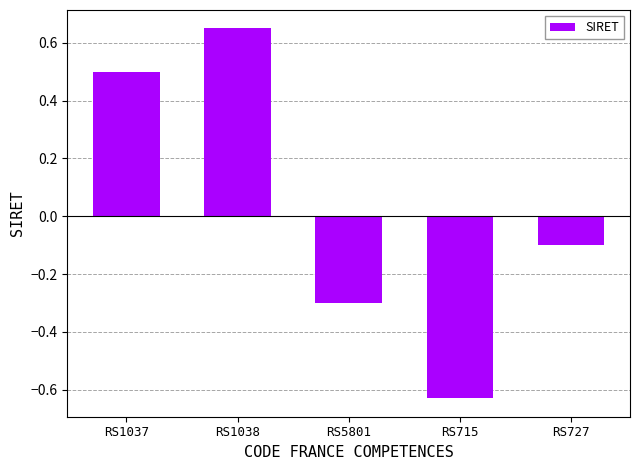

True or false: the data shows 0.9 at RS1038.

False